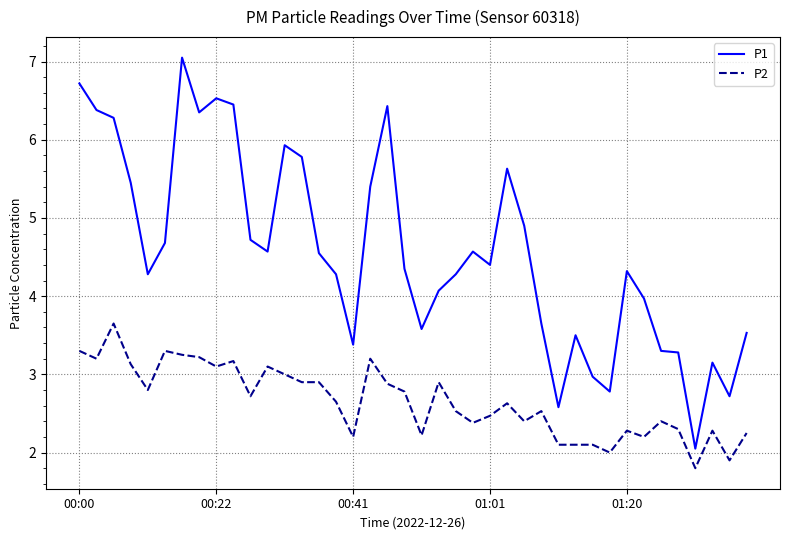

Is this an area chart (filled region under the line)?

No